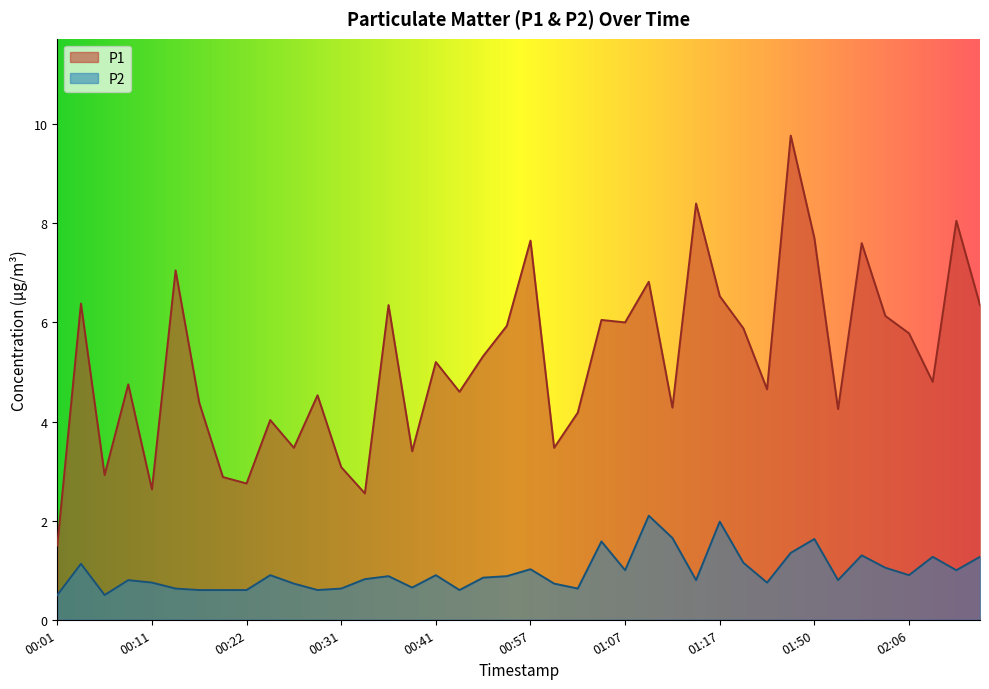

Does the chart have visible grid lines?

No